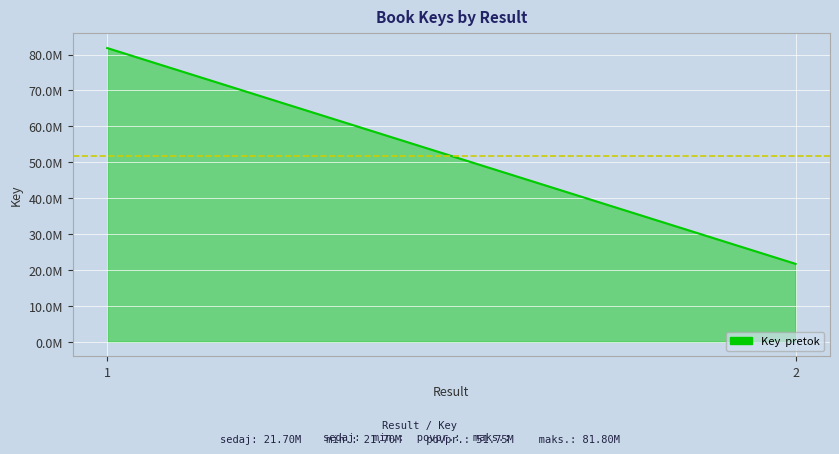

Between 2 and 1, which is larger?

1